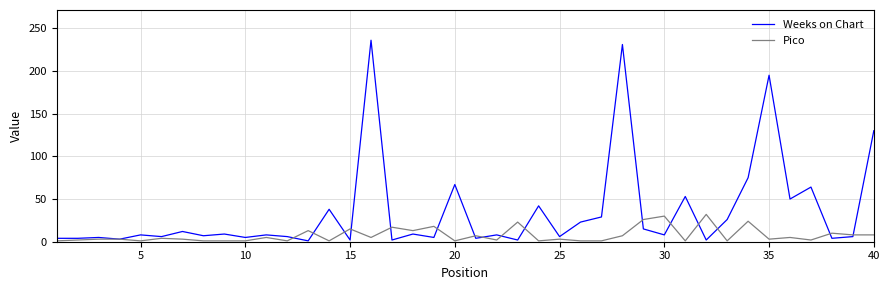

True or false: Pico has more than 0 points higher than both neighbors.

True